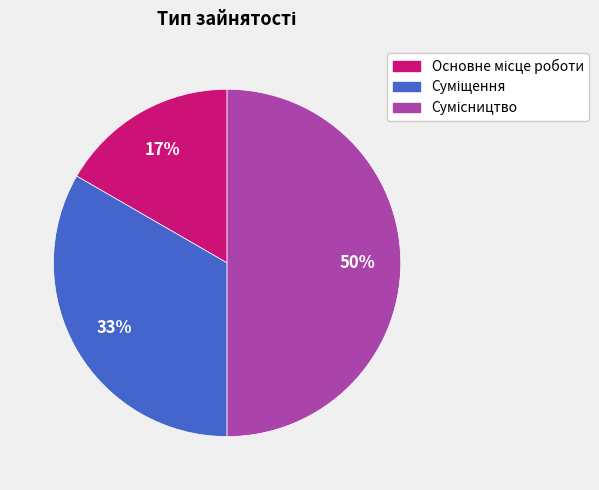

To the nearest percent, what is the average slice percentage?

33%